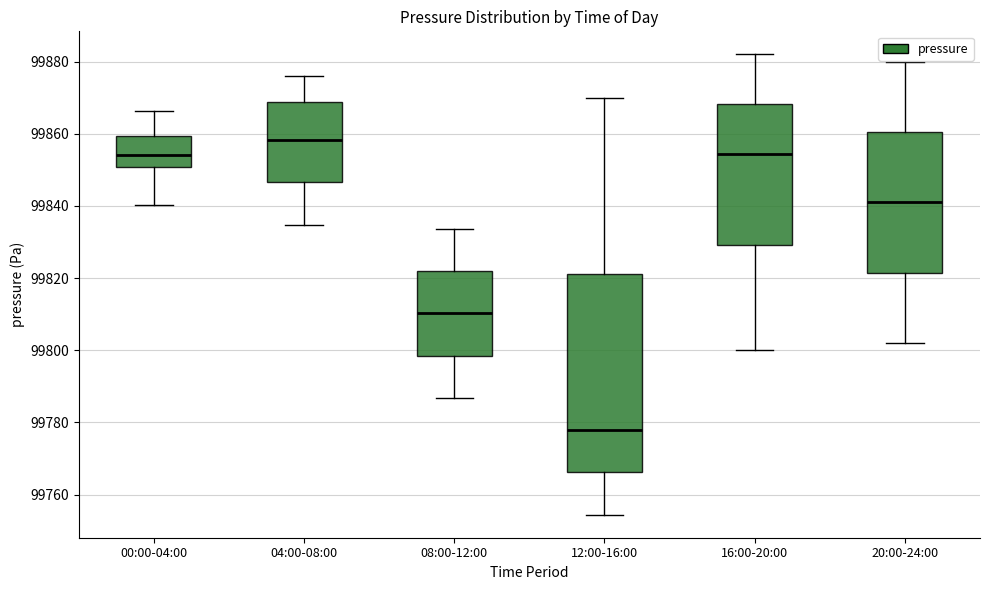

Reading left to right, read every box against the y-axis: the position of its median line, the range the box covers, and the ends of its whiskers. The values are not printed on the chart, so give them approximately, as read against the axis.

00:00-04:00: median 99854, box 99850 to 99860, whiskers 99840 to 99866
04:00-08:00: median 99858, box 99846 to 99868, whiskers 99834 to 99876
08:00-12:00: median 99810, box 99798 to 99822, whiskers 99786 to 99834
12:00-16:00: median 99778, box 99766 to 99822, whiskers 99754 to 99870
16:00-20:00: median 99854, box 99830 to 99868, whiskers 99800 to 99882
20:00-24:00: median 99842, box 99822 to 99860, whiskers 99802 to 99880